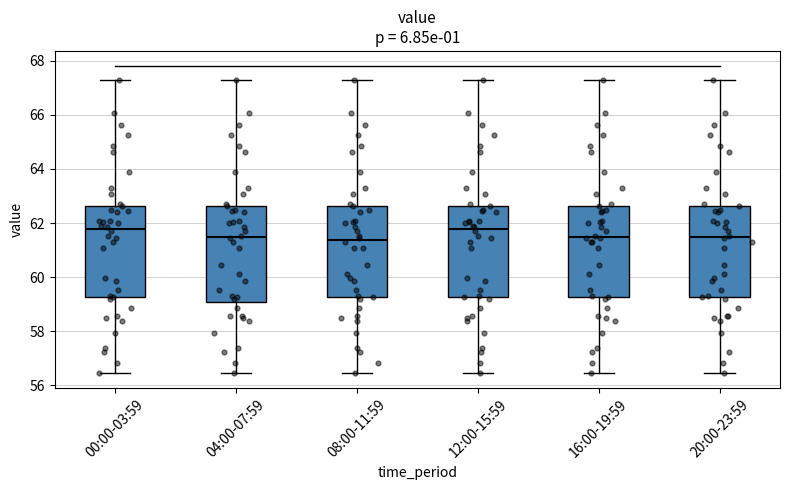

Where does the lower whisker of the box for 00:00-03:59 end on the y-axis? The values are not printed on the chart, so give them approximately, as read against the axis.

56.4